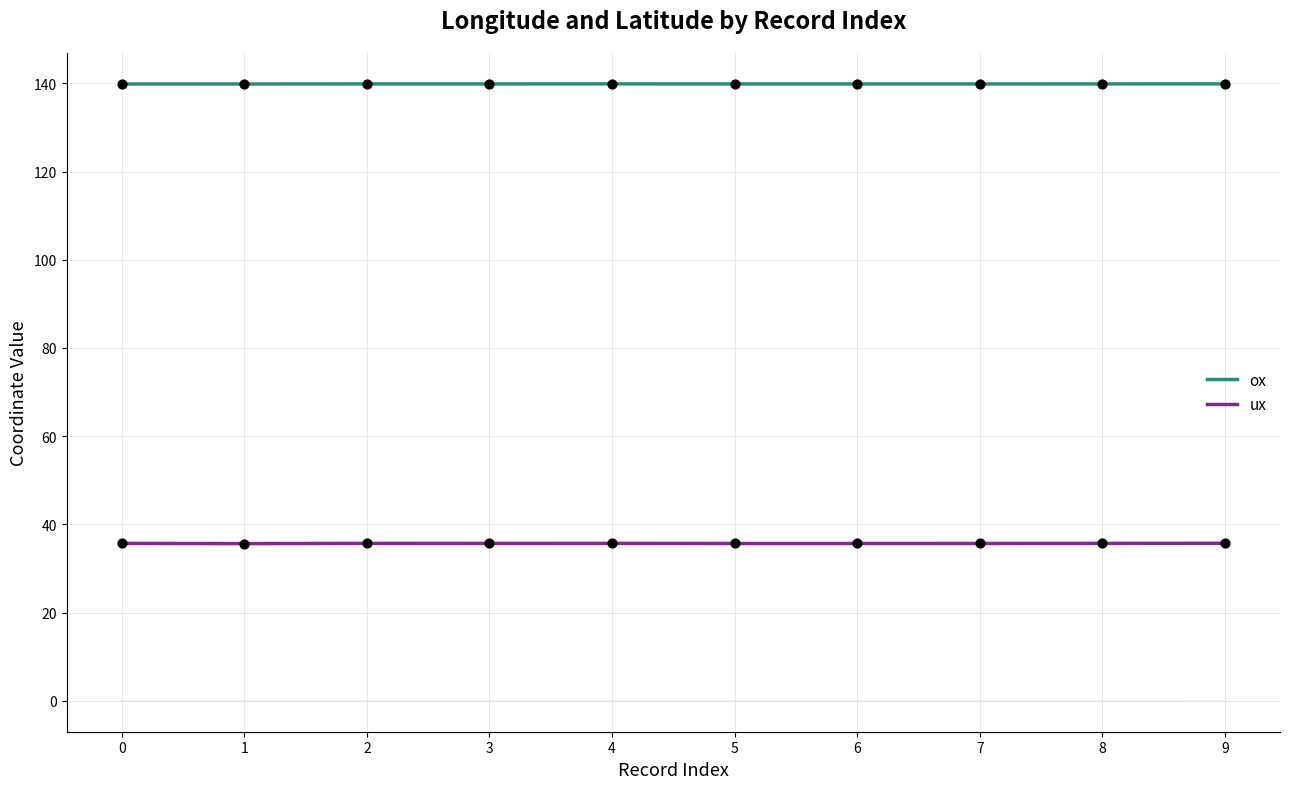

What is the spread (max minus min) of values at 4?

104.2